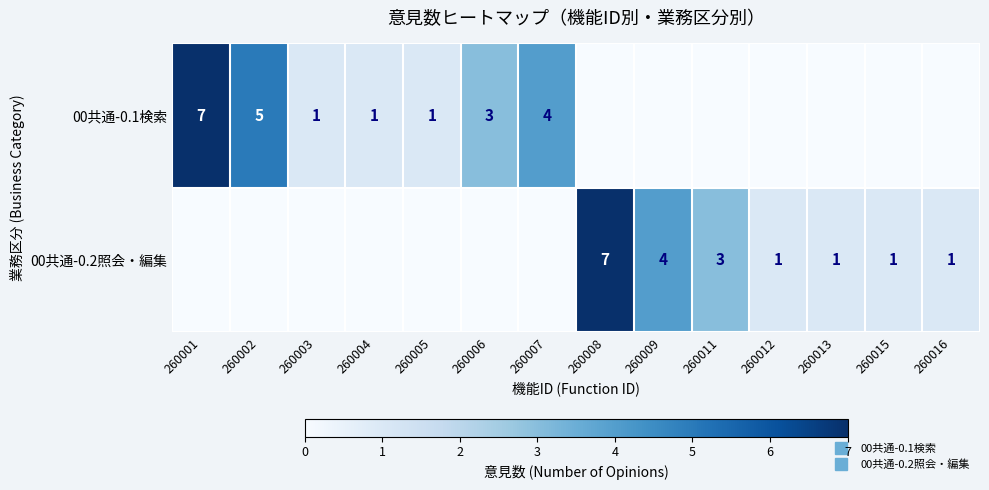

The value of 00共通-0.1検索 at 260001 is 7.0. True or false?

True